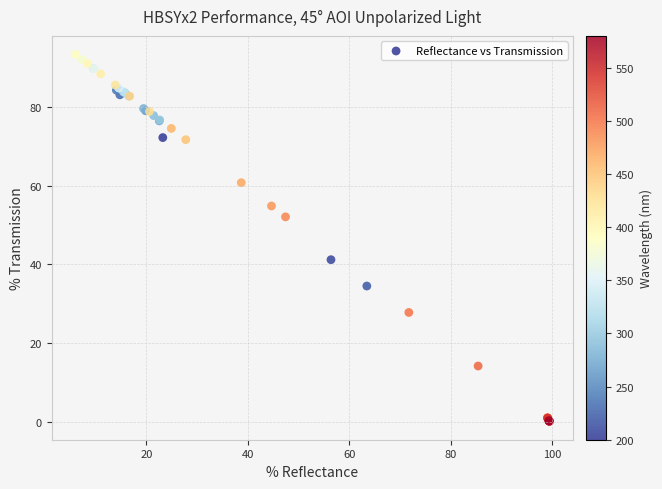

What Y value in the scatter plot is closest to 46?

41.2